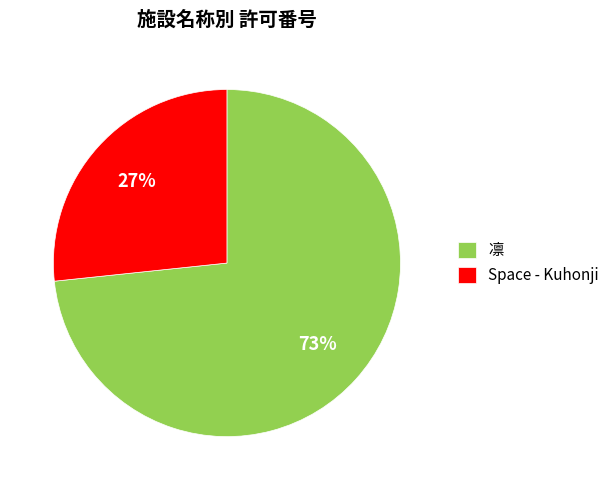

What is the majority slice?

凛